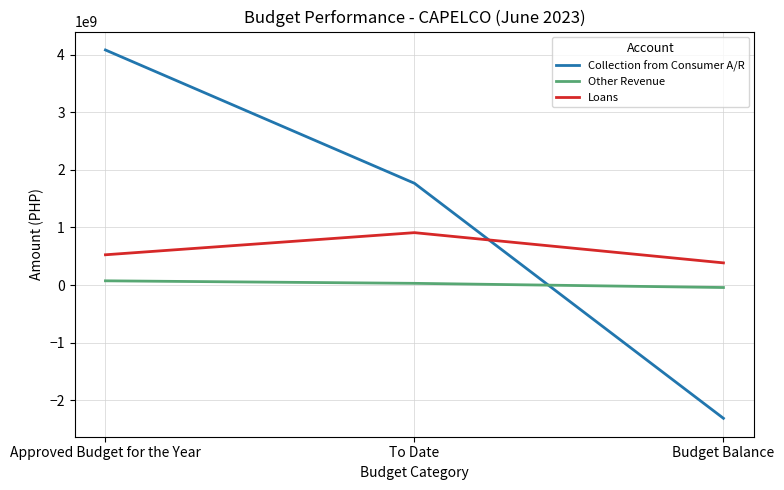

Does the chart display data point markers on the line(s)?

No